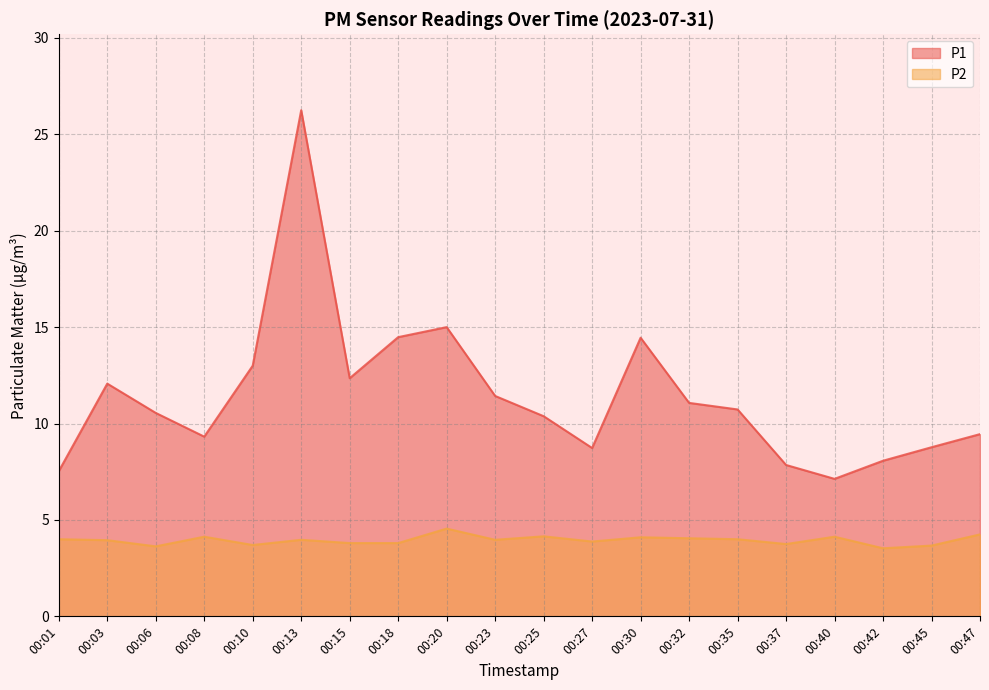

Reading left to right, transcribe all the data shown in this chart.

P1: 00:01=7.5	00:03=12.1	00:06=10.6	00:08=9.3	00:10=13.0	00:13=26.2	00:15=12.3	00:18=14.5	00:20=15.0	00:23=11.4	00:25=10.4	00:27=8.7	00:30=14.4	00:32=11.1	00:35=10.7	00:37=7.8	00:40=7.1	00:42=8.1	00:45=8.8	00:47=9.4
P2: 00:01=4.0	00:03=4.0	00:06=3.6	00:08=4.1	00:10=3.7	00:13=4.0	00:15=3.8	00:18=3.8	00:20=4.5	00:23=4.0	00:25=4.2	00:27=3.9	00:30=4.1	00:32=4.0	00:35=4.0	00:37=3.8	00:40=4.1	00:42=3.5	00:45=3.7	00:47=4.2